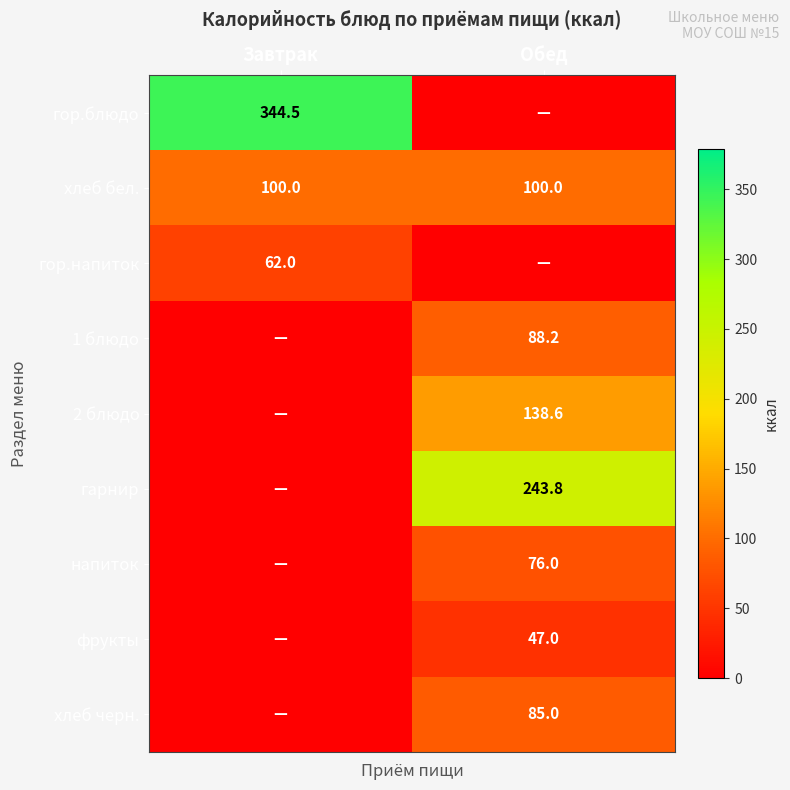

What is the average value of the хлеб бел. series?

100.0